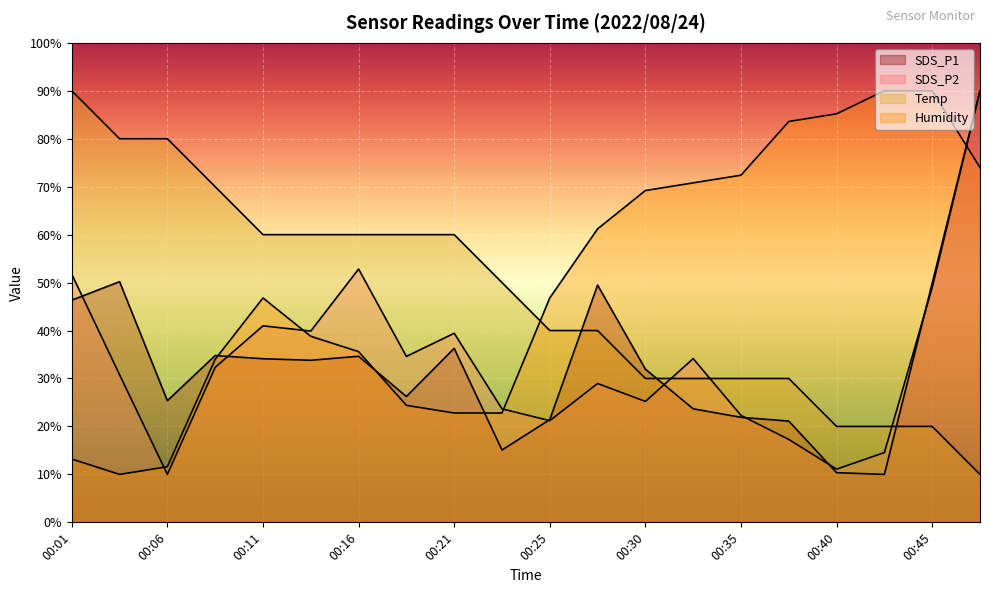

Reading left to right, extract all data points from this chart.

SDS_P1: 00:01=46.3	00:03=50.2	00:06=25.4	00:08=34.8	00:11=34.1	00:13=33.8	00:16=34.6	00:18=26.2	00:21=36.3	00:23=15.1	00:25=21.4	00:28=49.5	00:30=32.0	00:33=23.7	00:35=21.9	00:38=21.1	00:40=10.4	00:43=10.0	00:45=49.9	00:48=90.0
SDS_P2: 00:01=51.7	00:03=30.8	00:06=10.0	00:08=32.3	00:11=41.0	00:13=39.9	00:16=52.8	00:18=34.6	00:21=39.4	00:23=23.7	00:25=21.2	00:28=29.0	00:30=25.2	00:33=34.1	00:35=22.3	00:38=17.3	00:40=11.1	00:43=14.6	00:45=49.0	00:48=90.0
Temp: 00:01=90.0	00:03=80.0	00:06=80.0	00:08=70.0	00:11=60.0	00:13=60.0	00:16=60.0	00:18=60.0	00:21=60.0	00:23=50.0	00:25=40.0	00:28=40.0	00:30=30.0	00:33=30.0	00:35=30.0	00:38=30.0	00:40=20.0	00:43=20.0	00:45=20.0	00:48=10.0
Humidity: 00:01=13.2	00:03=10.0	00:06=11.6	00:08=34.0	00:11=46.8	00:13=38.8	00:16=35.6	00:18=24.4	00:21=22.8	00:23=22.8	00:25=46.8	00:28=61.2	00:30=69.2	00:33=70.8	00:35=72.4	00:38=83.6	00:40=85.2	00:43=90.0	00:45=90.0	00:48=74.0